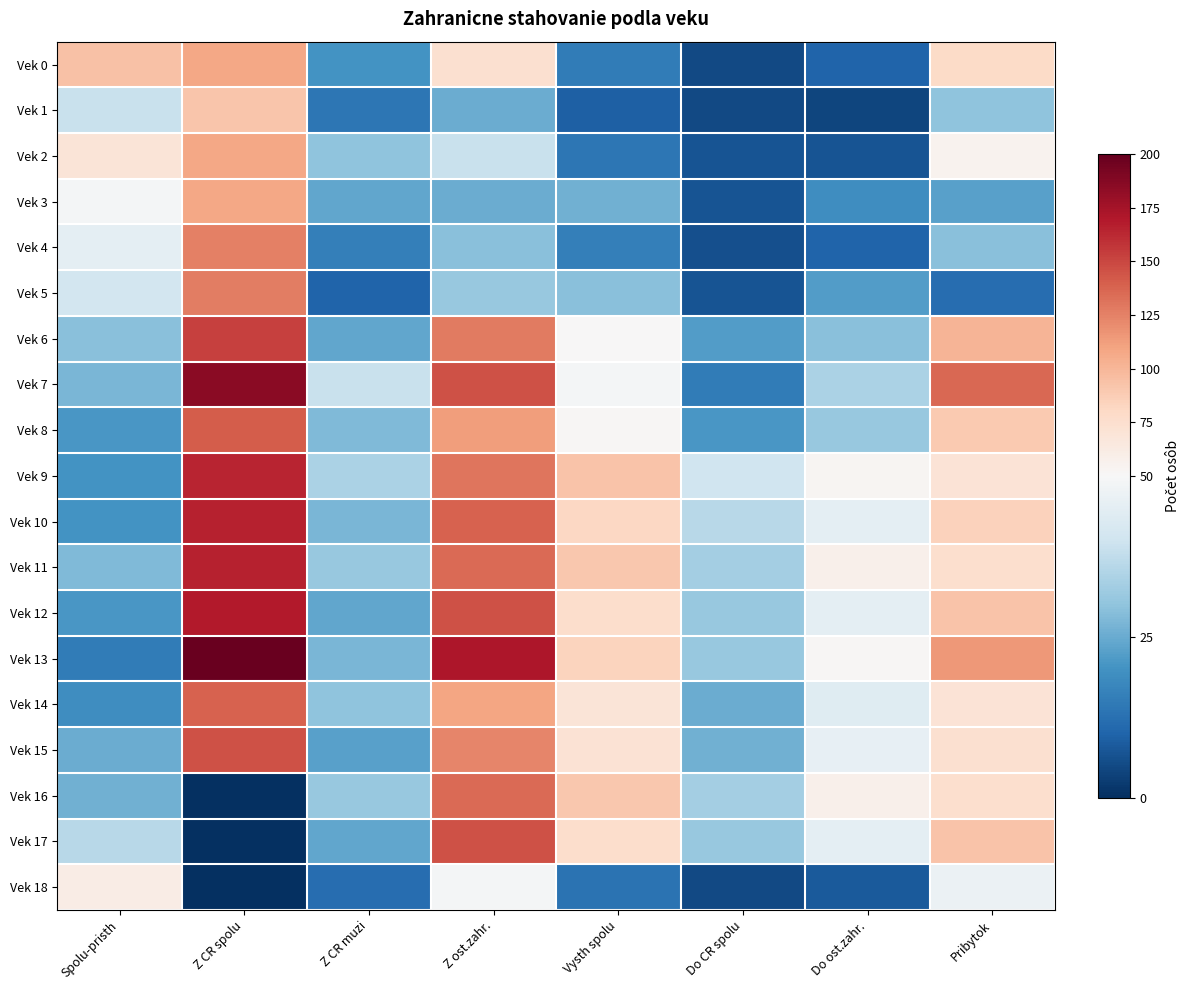

Reading left to right, what are all the values shown in this chart?

Vek 0: Spolu-pristh=94	Z CR spolu=108	Z CR muzi=20	Z ost.zahr.=74	Vysth spolu=15	Do CR spolu=5	Do ost.zahr.=10	Pribytok=79
Vek 1: Spolu-pristh=39	Z CR spolu=92	Z CR muzi=14	Z ost.zahr.=25	Vysth spolu=9	Do CR spolu=5	Do ost.zahr.=4	Pribytok=30
Vek 2: Spolu-pristh=69	Z CR spolu=108	Z CR muzi=30	Z ost.zahr.=39	Vysth spolu=14	Do CR spolu=7	Do ost.zahr.=7	Pribytok=55
Vek 3: Spolu-pristh=49	Z CR spolu=108	Z CR muzi=24	Z ost.zahr.=25	Vysth spolu=26	Do CR spolu=7	Do ost.zahr.=19	Pribytok=23
Vek 4: Spolu-pristh=45	Z CR spolu=126	Z CR muzi=16	Z ost.zahr.=29	Vysth spolu=16	Do CR spolu=6	Do ost.zahr.=10	Pribytok=29
Vek 5: Spolu-pristh=41	Z CR spolu=127	Z CR muzi=10	Z ost.zahr.=31	Vysth spolu=29	Do CR spolu=7	Do ost.zahr.=22	Pribytok=12
Vek 6: Spolu-pristh=29	Z CR spolu=152	Z CR muzi=24	Z ost.zahr.=128	Vysth spolu=51	Do CR spolu=22	Do ost.zahr.=29	Pribytok=101
Vek 7: Spolu-pristh=27	Z CR spolu=185	Z CR muzi=39	Z ost.zahr.=146	Vysth spolu=49	Do CR spolu=15	Do ost.zahr.=34	Pribytok=136
Vek 8: Spolu-pristh=21	Z CR spolu=141	Z CR muzi=28	Z ost.zahr.=113	Vysth spolu=52	Do CR spolu=21	Do ost.zahr.=31	Pribytok=89
Vek 9: Spolu-pristh=20	Z CR spolu=164	Z CR muzi=34	Z ost.zahr.=130	Vysth spolu=93	Do CR spolu=40	Do ost.zahr.=53	Pribytok=71
Vek 10: Spolu-pristh=20	Z CR spolu=166	Z CR muzi=27	Z ost.zahr.=139	Vysth spolu=81	Do CR spolu=36	Do ost.zahr.=45	Pribytok=85
Vek 11: Spolu-pristh=28	Z CR spolu=166	Z CR muzi=31	Z ost.zahr.=135	Vysth spolu=91	Do CR spolu=33	Do ost.zahr.=58	Pribytok=75
Vek 12: Spolu-pristh=21	Z CR spolu=169	Z CR muzi=24	Z ost.zahr.=145	Vysth spolu=76	Do CR spolu=31	Do ost.zahr.=45	Pribytok=93
Vek 13: Spolu-pristh=15	Z CR spolu=198	Z CR muzi=27	Z ost.zahr.=171	Vysth spolu=83	Do CR spolu=31	Do ost.zahr.=52	Pribytok=115
Vek 14: Spolu-pristh=19	Z CR spolu=139	Z CR muzi=30	Z ost.zahr.=109	Vysth spolu=69	Do CR spolu=25	Do ost.zahr.=44	Pribytok=70
Vek 15: Spolu-pristh=25	Z CR spolu=146	Z CR muzi=23	Z ost.zahr.=123	Vysth spolu=72	Do CR spolu=26	Do ost.zahr.=46	Pribytok=74
Vek 16: Spolu-pristh=26	Z CR spolu=0	Z CR muzi=31	Z ost.zahr.=135	Vysth spolu=91	Do CR spolu=33	Do ost.zahr.=58	Pribytok=75
Vek 17: Spolu-pristh=36	Z CR spolu=0	Z CR muzi=24	Z ost.zahr.=145	Vysth spolu=76	Do CR spolu=31	Do ost.zahr.=45	Pribytok=93
Vek 18: Spolu-pristh=61	Z CR spolu=0	Z CR muzi=12	Z ost.zahr.=49	Vysth spolu=13	Do CR spolu=5	Do ost.zahr.=8	Pribytok=47